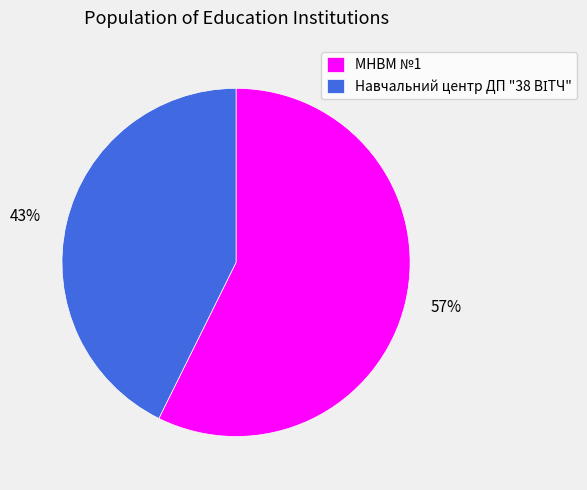

Is it true that МНВМ №1 is 47% of the pie?

False